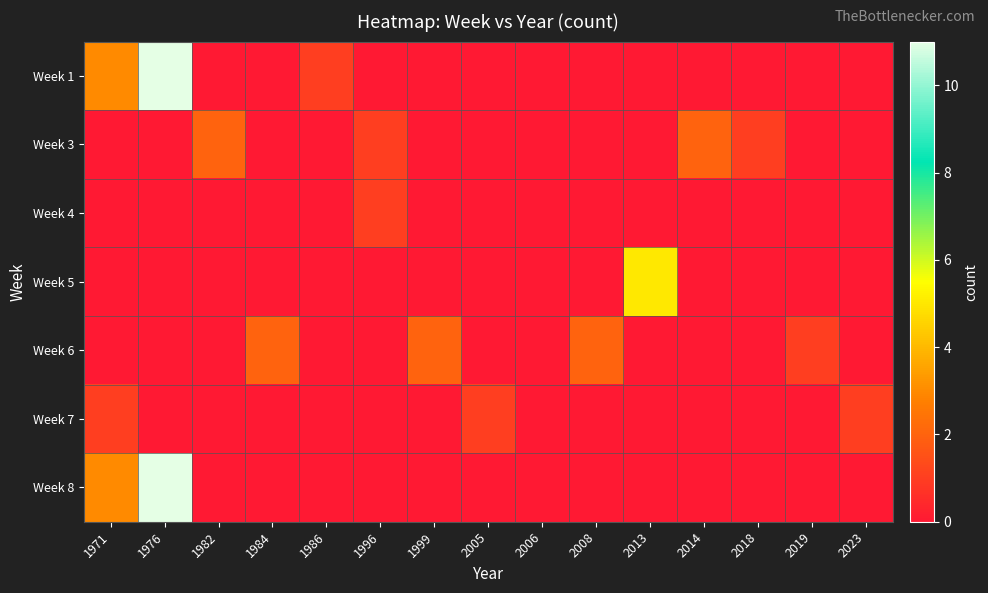

What is the total value across all series at 1982?

2